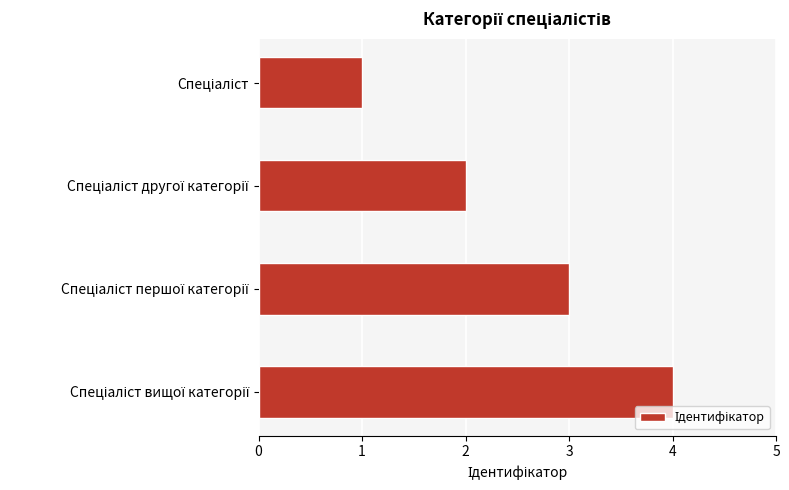

What is the greatest value displayed?

4